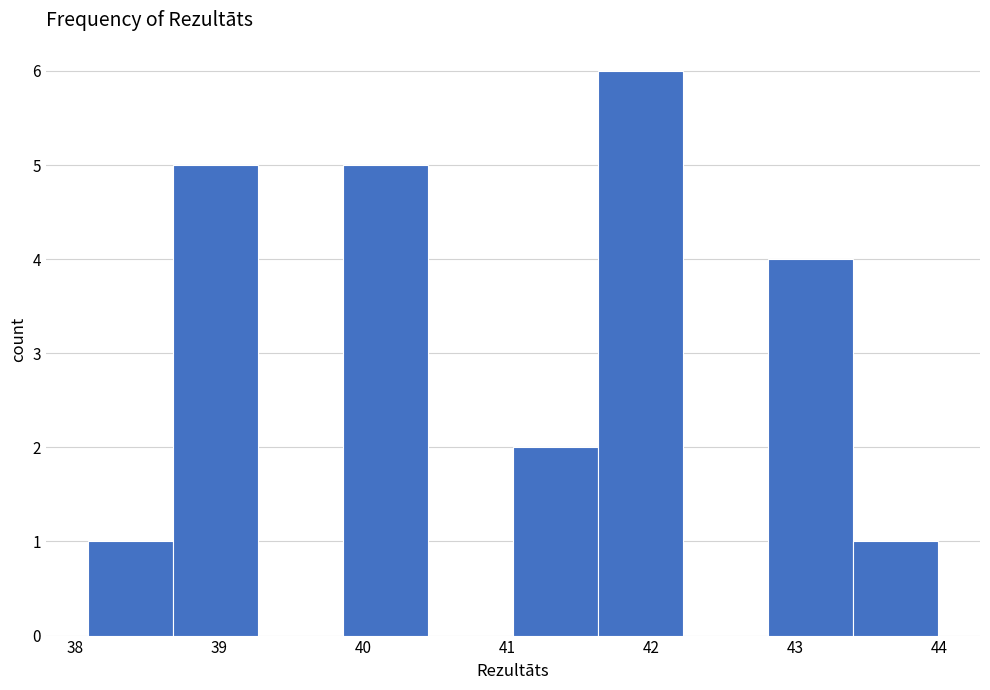

Reading left to right, list every bar in this chart as the range it spans on the x-axis followed by its height. Neither the bar edges nor the heights are printed on the chart, so give them approximately, as read against the axes.

38.09 to 38.68: 1
38.68 to 39.27: 5
39.27 to 39.86: 0
39.86 to 40.45: 5
40.45 to 41.04: 0
41.04 to 41.63: 2
41.63 to 42.22: 6
42.22 to 42.81: 0
42.81 to 43.40: 4
43.40 to 43.99: 1